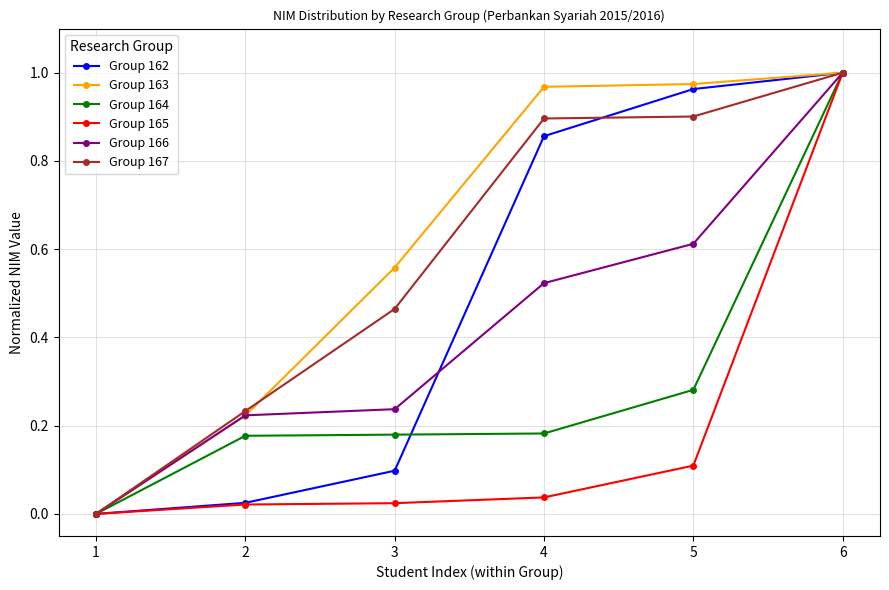

What is the sum of the Group 166 values at 3 and 4?

0.8